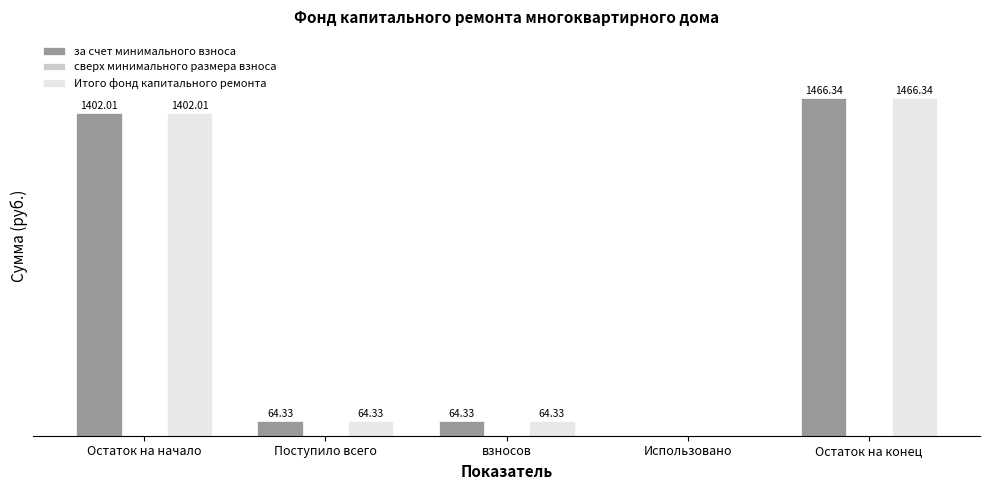

Where does the Итого фонд капитального ремонта series first go above 64?

Остаток на начало